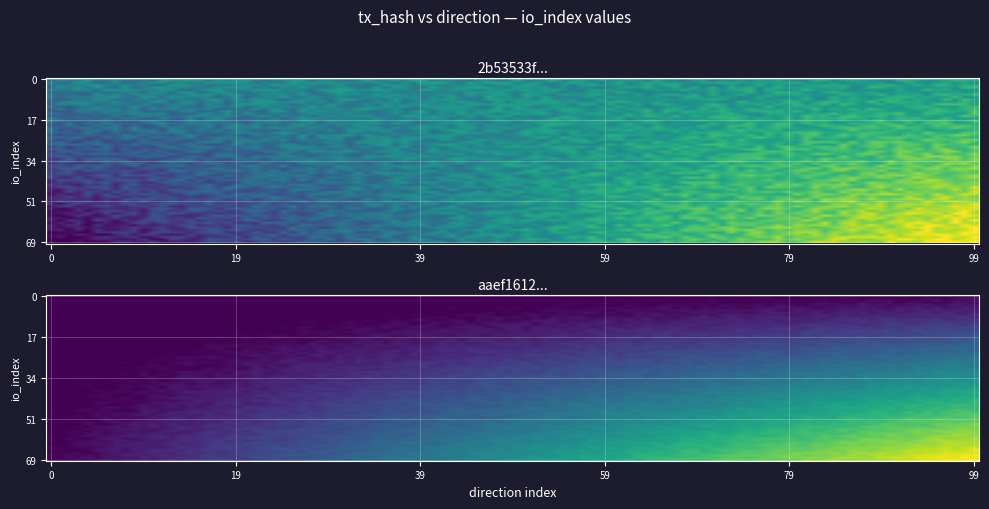

The 2b53533ffdbd1a6b95c01fd7a1ae80eb45fec6e series shows 2 at 1. True or false?

False